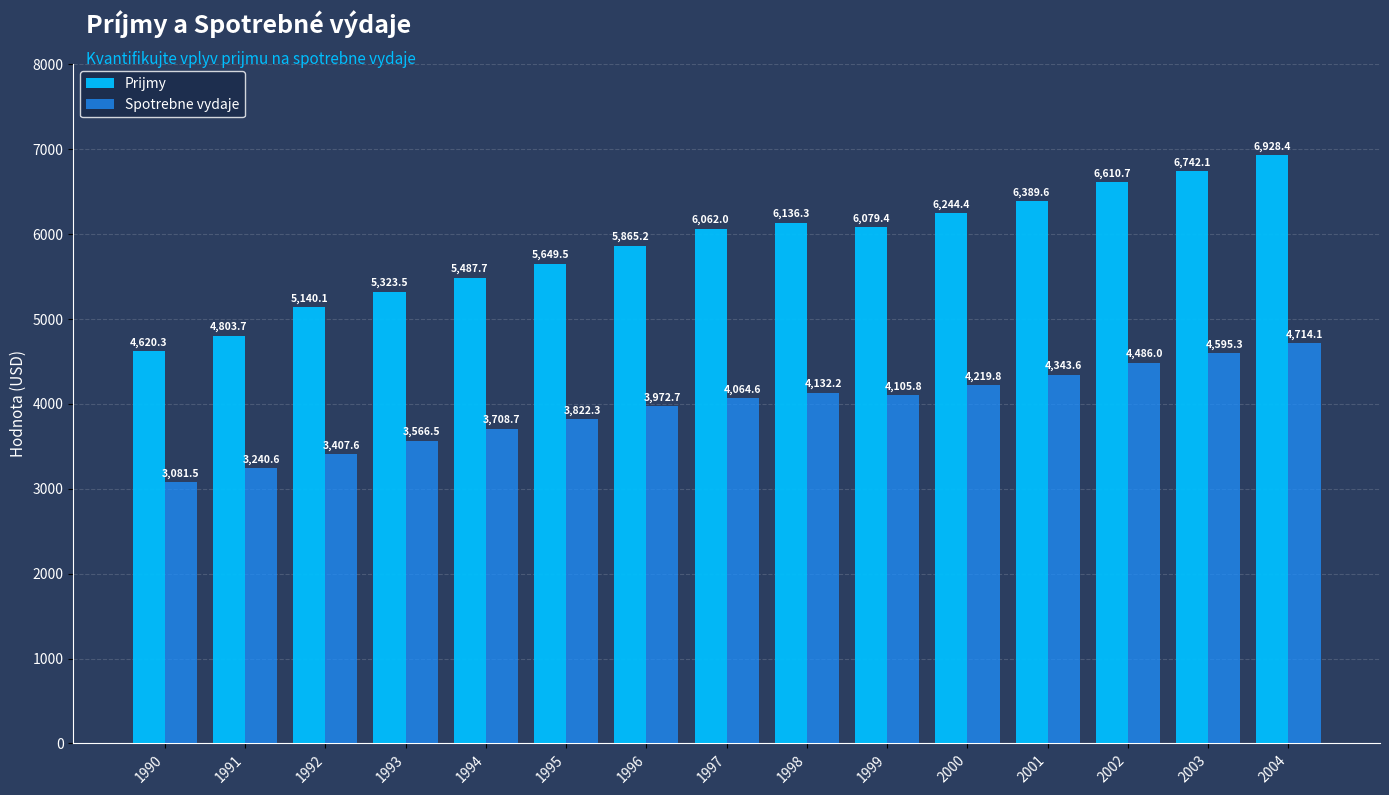

What is the maximum value for Prijmy?

6928.4